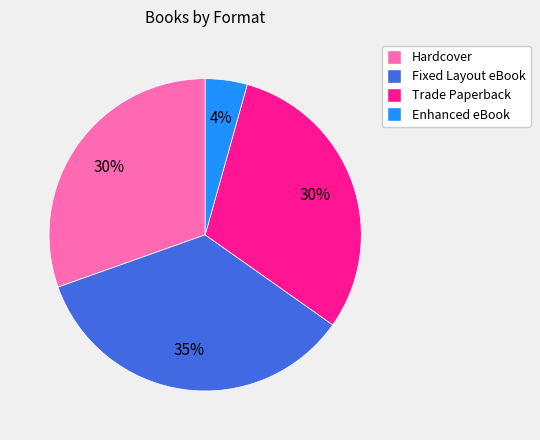

Between Enhanced eBook and Trade Paperback, which is larger?

Trade Paperback